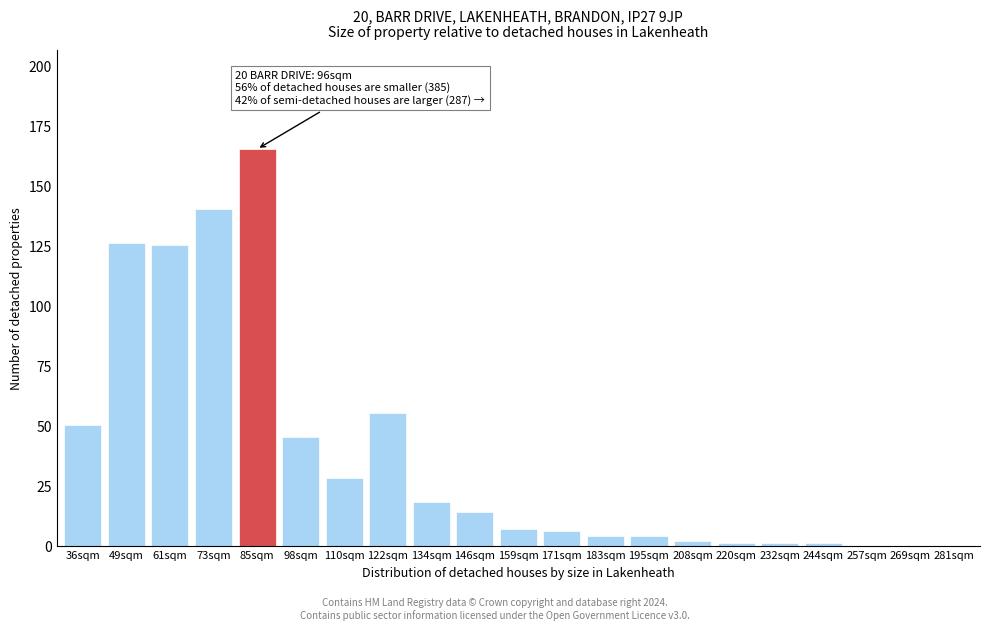

Reading left to right, transcribe all the data shown in this chart.

36sqm=50	49sqm=126	61sqm=125	73sqm=140	85sqm=165	98sqm=45	110sqm=28	122sqm=55	134sqm=18	146sqm=14	159sqm=7	171sqm=6	183sqm=4	195sqm=4	208sqm=2	220sqm=1	232sqm=1	244sqm=1	257sqm=0	269sqm=0	281sqm=0